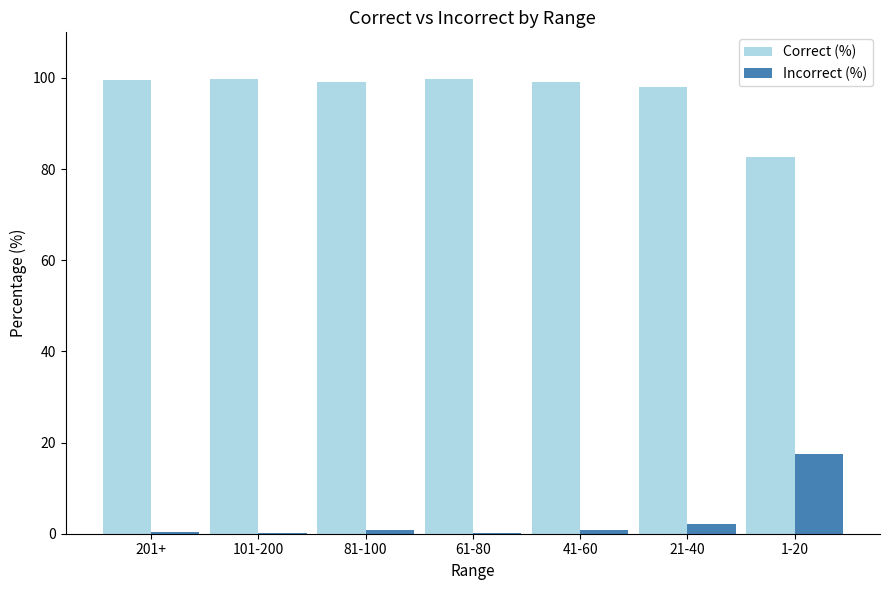

Which series has the largest total across all categories?

Correct (%)